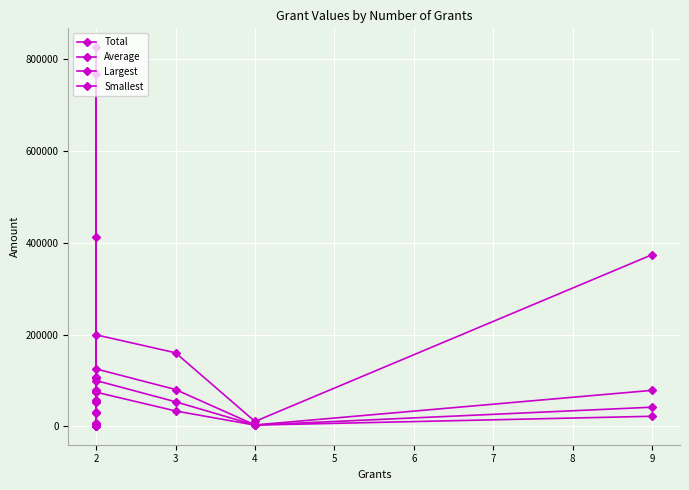

True or false: Average has more than 1 points higher than both neighbors.

True